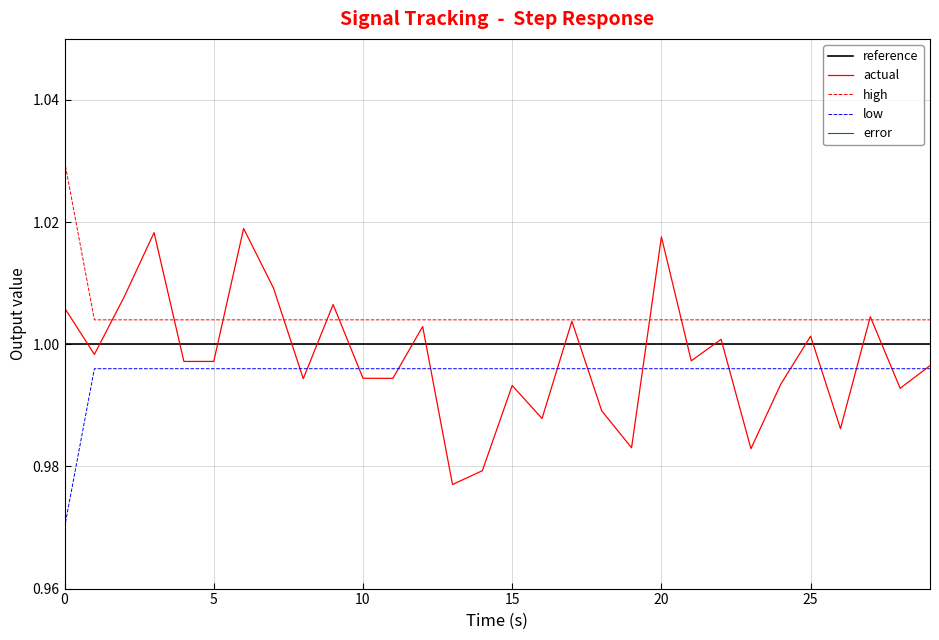

Which has a higher value, 7 or 20?

7